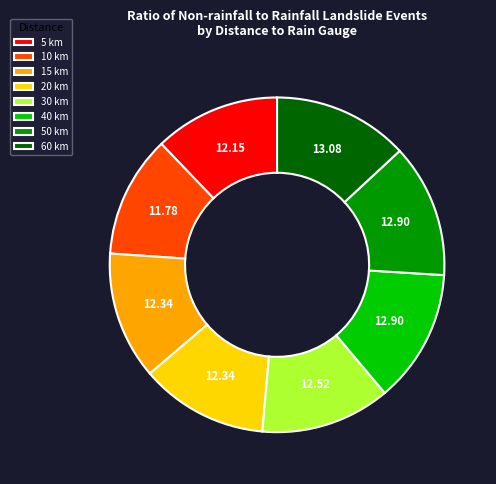

Does 15 km represent more than half of the total?

No